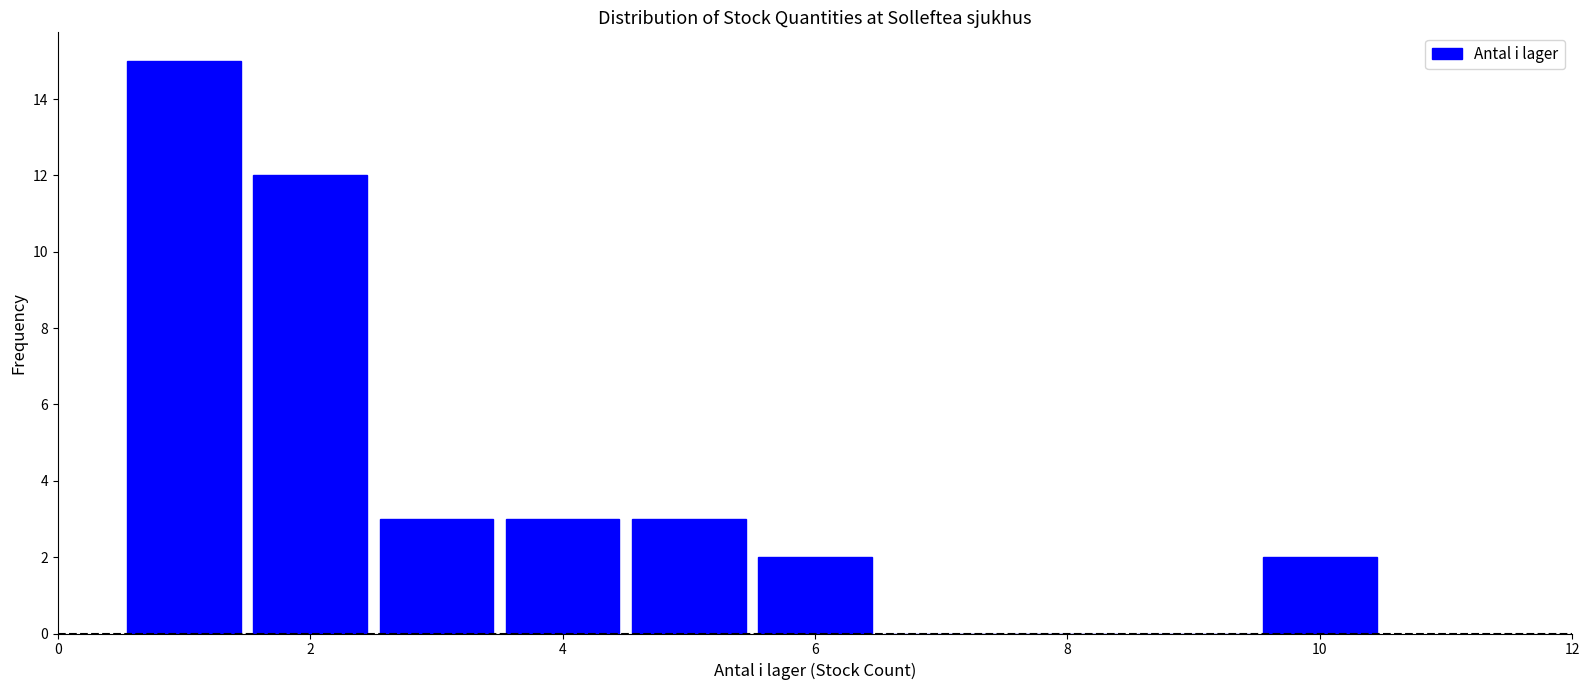

Reading left to right, list every bar in this chart as the range it spans on the x-axis followed by its height. Neither the bar edges nor the heights are printed on the chart, so give them approximately, as read against the axes.

0.5 to 1.5: 15
1.5 to 2.5: 12
2.5 to 3.5: 3
3.5 to 4.5: 3
4.5 to 5.5: 3
5.5 to 6.5: 2
6.5 to 7.5: 0
7.5 to 8.5: 0
8.5 to 9.5: 0
9.5 to 10.5: 2